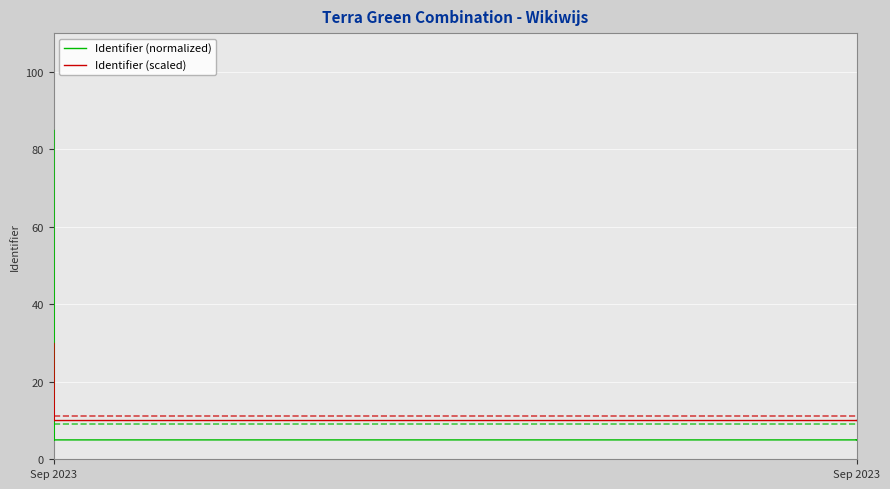

After their last crossing, which series has the higher values: Identifier (normalized) or Identifier (scaled)?

Identifier (scaled)